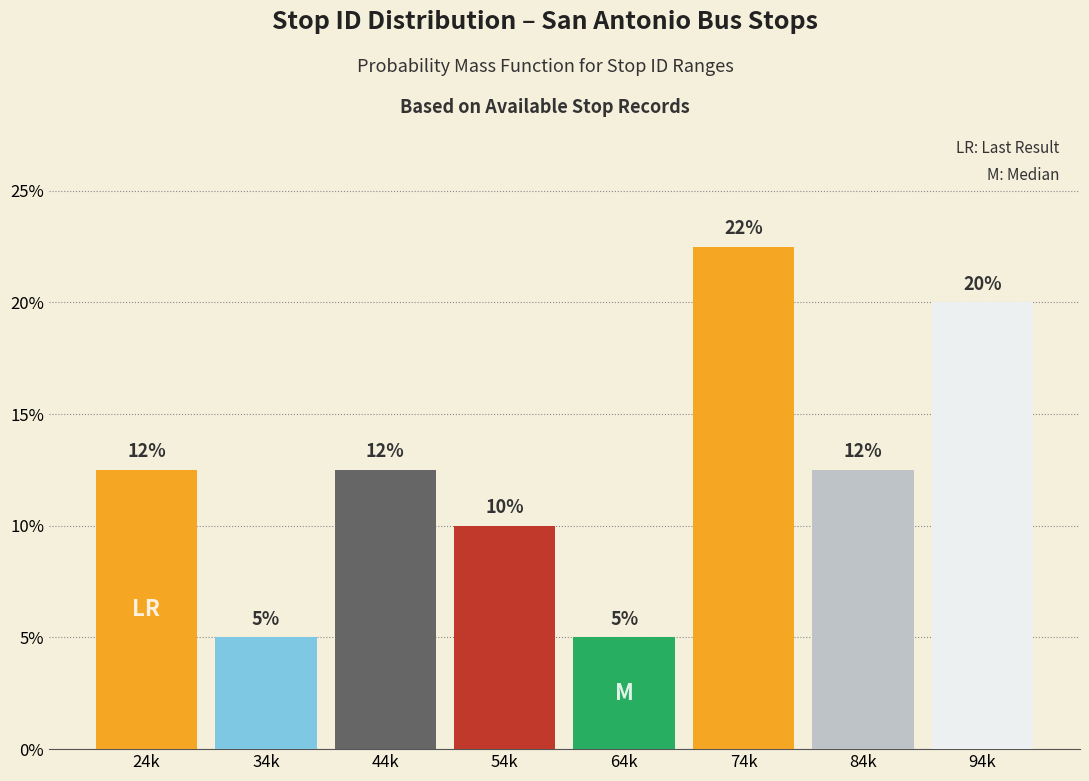

Between 44k and 54k, which is larger?

44k